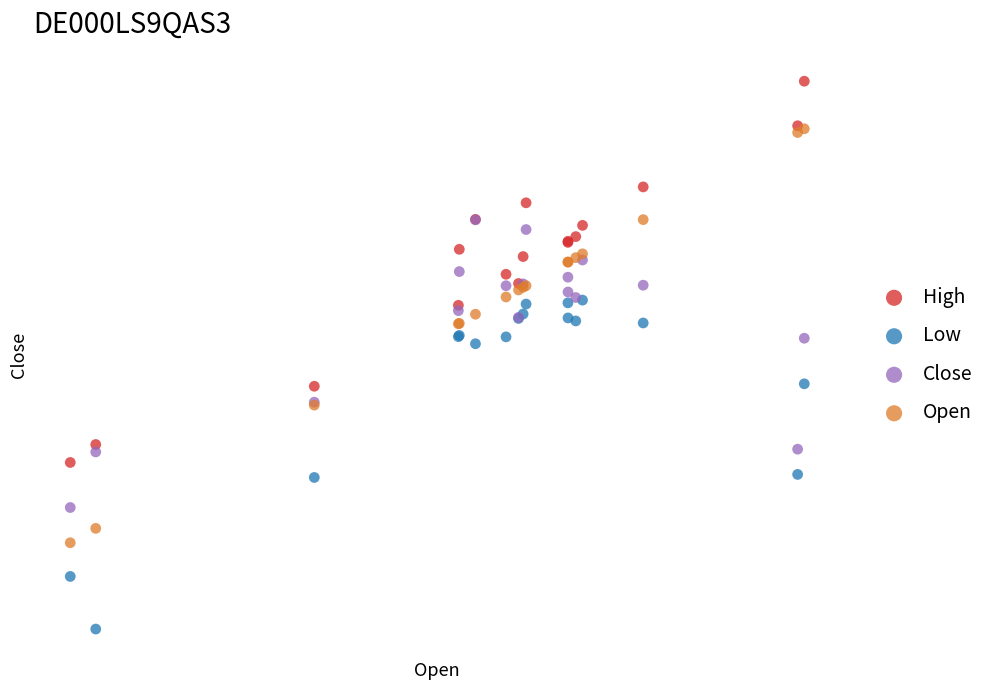

Which series has the widest spread of Y values?

Open